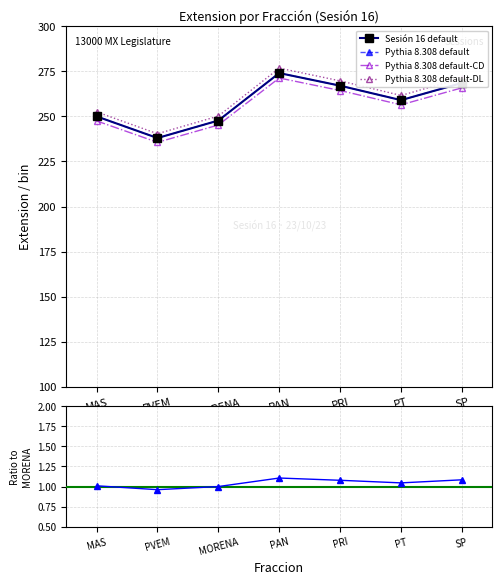

What is the total value across all series at MORENA?

991.8